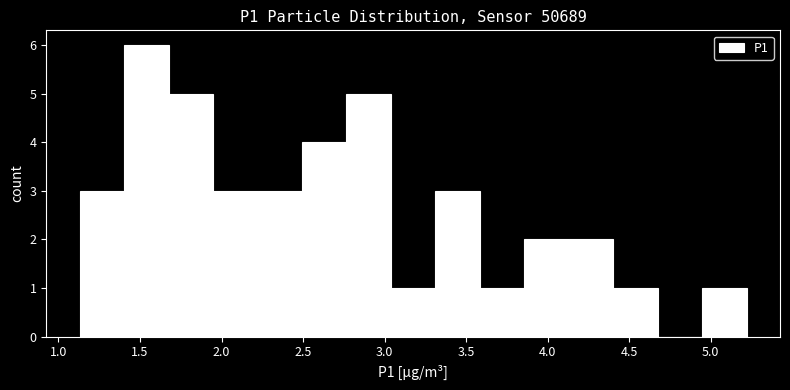

Over which range of the x-axis is the bar tallest?

1.40 to 1.70